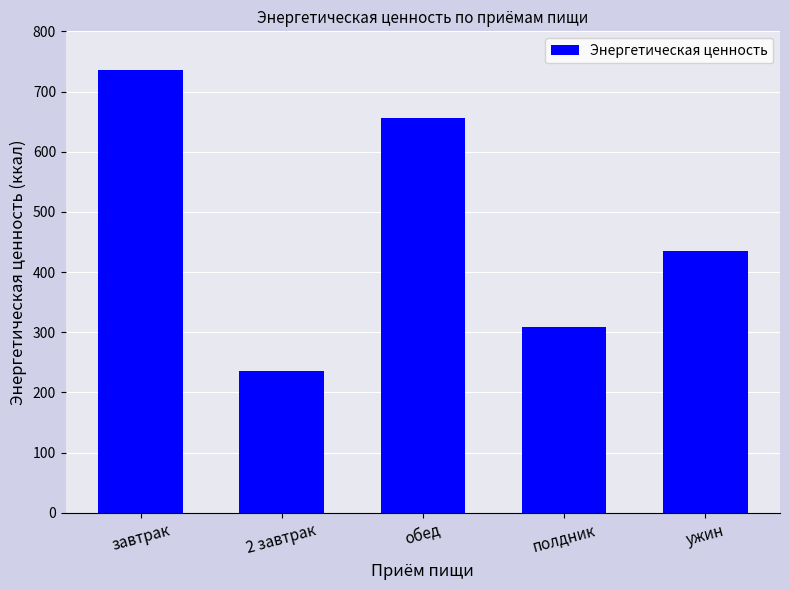

What is the change in value from завтрак to 2 завтрак?

-501.2